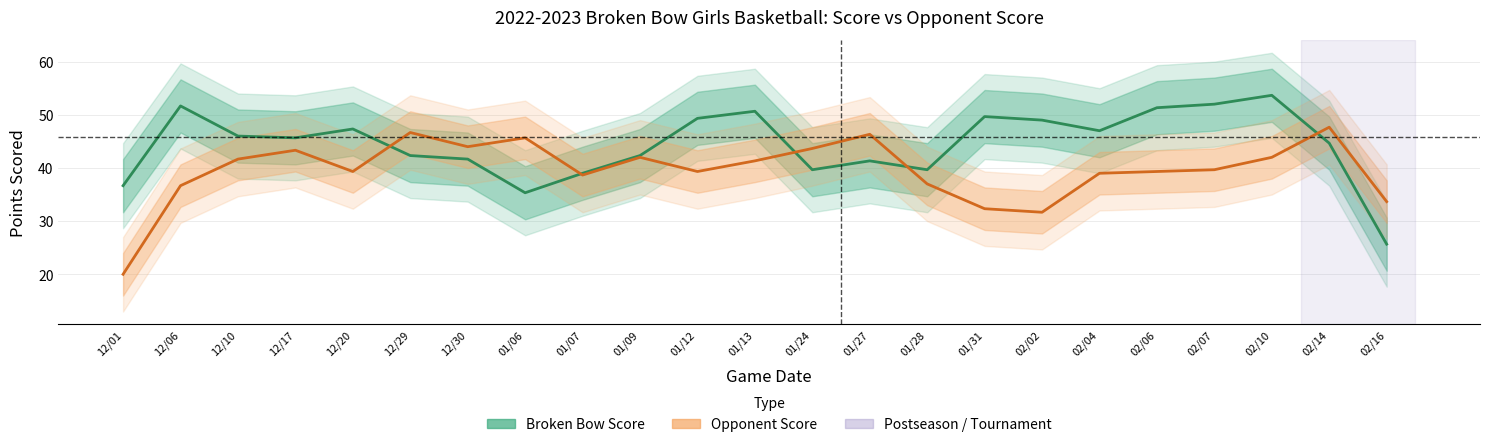

Rank the series by their average value, from lowest to highest.

Opponent Score, Broken Bow Score